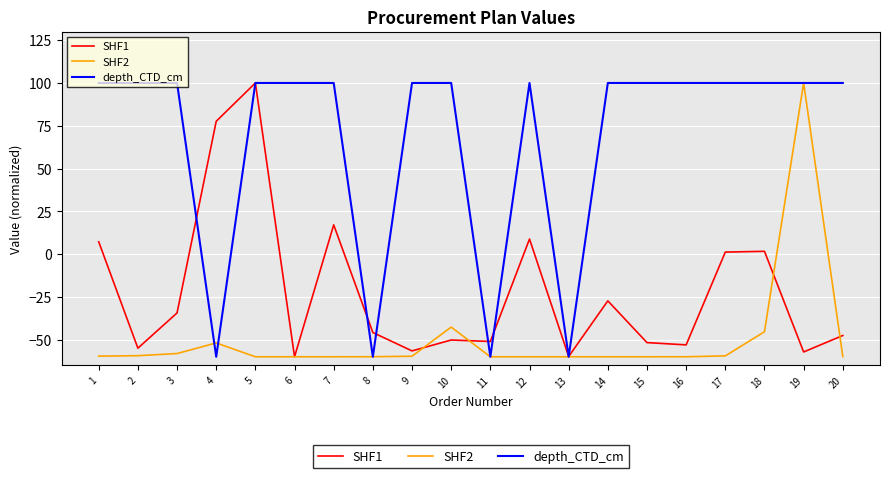

Which series has the largest total across all categories?

depth_CTD_cm